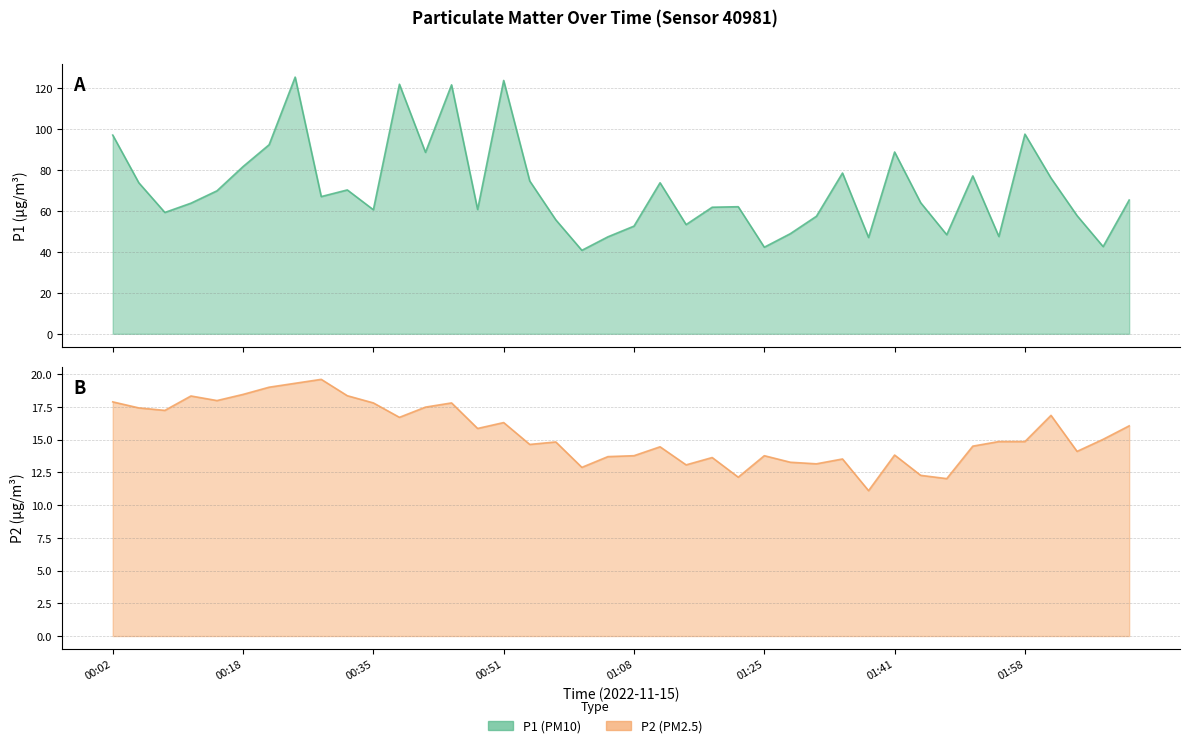

Rank the categories by P1 value from highest to lowest.

00:25, 00:51, 00:38, 00:45, 01:58, 00:02, 00:22, 01:41, 00:42, 00:18, 01:35, 01:51, 02:02, 00:55, 00:05, 01:11, 00:32, 00:15, 00:28, 02:12, 01:45, 00:12, 01:21, 01:18, 00:48, 00:35, 00:08, 02:05, 01:31, 00:58, 01:15, 01:08, 01:28, 01:48, 01:55, 01:05, 01:38, 02:08, 01:25, 01:01